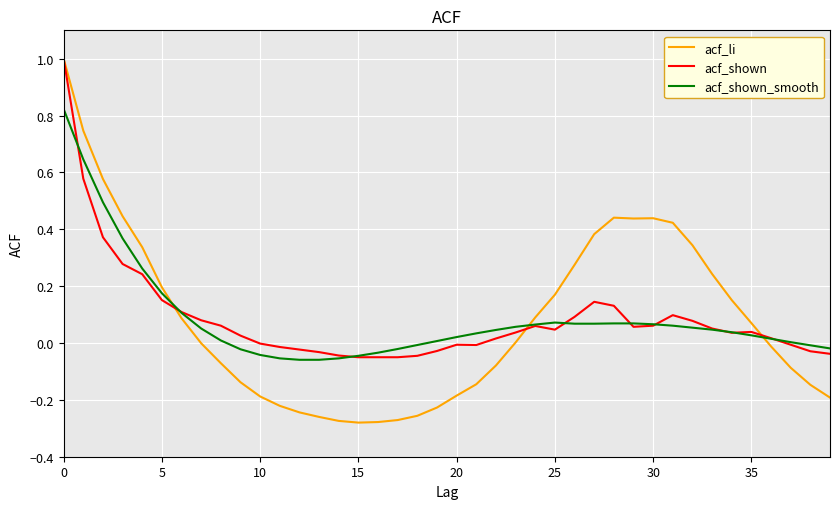

What is the difference between the maximum and second lowest values in the acf_li series?

1.3